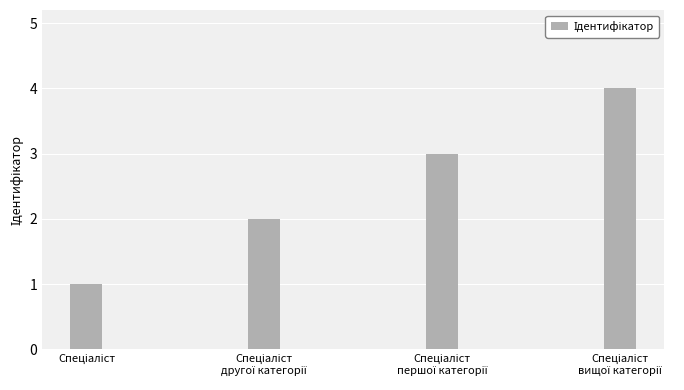

What is the smallest value displayed?

1